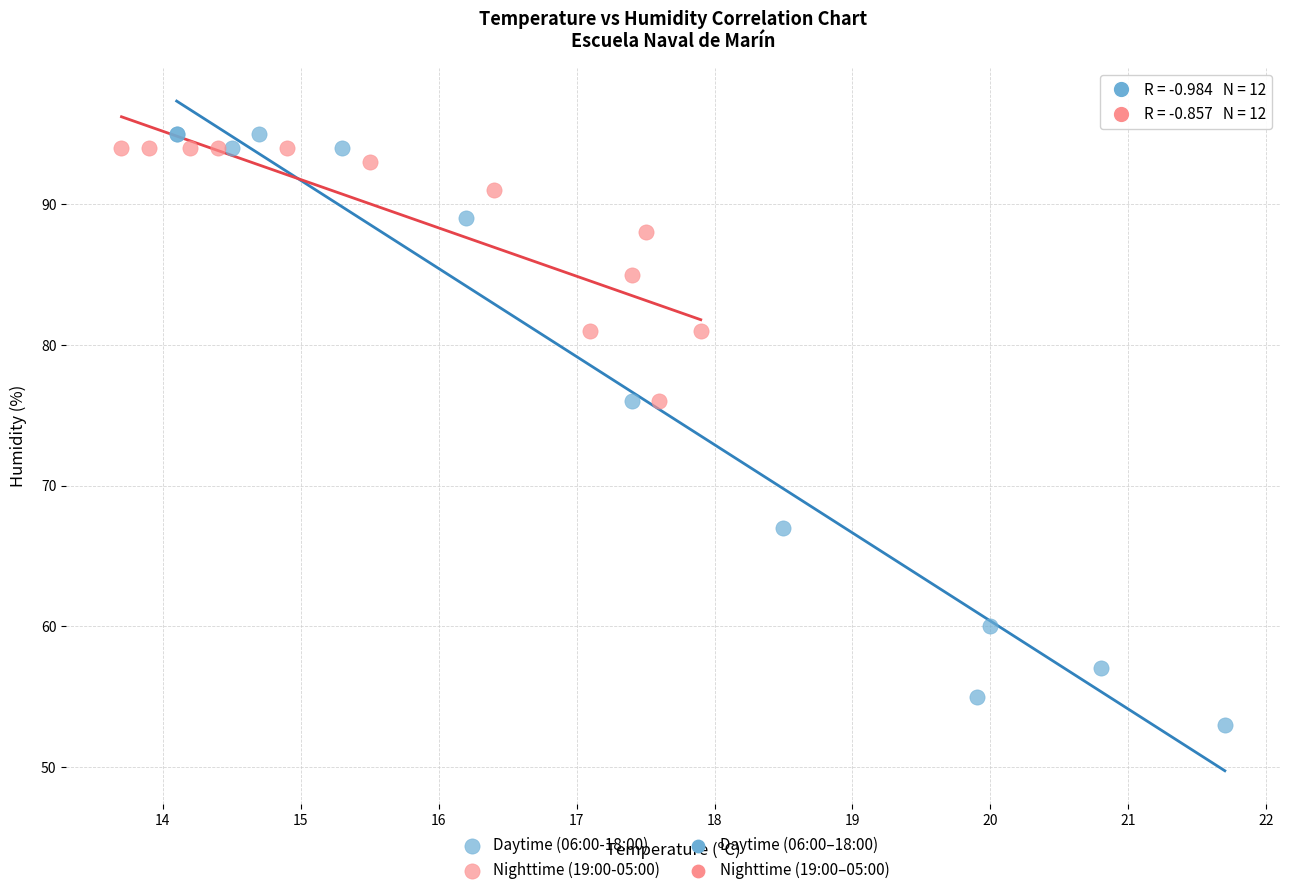

Which series contains the highest Y value?

Daytime (06:00-18:00)